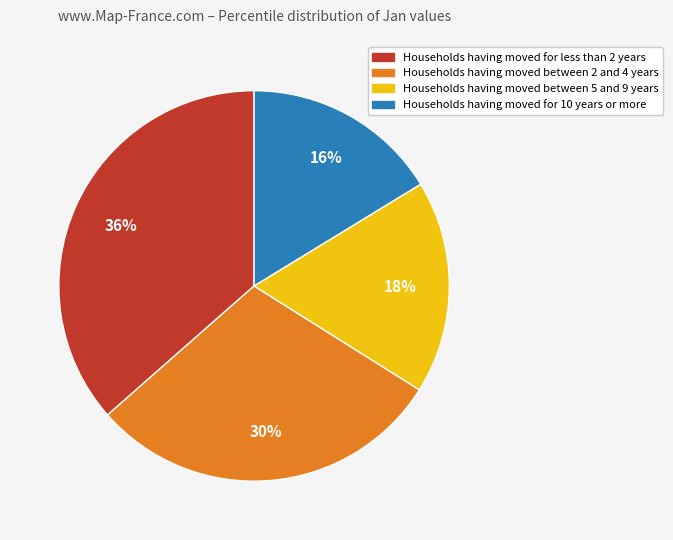

To the nearest percent, what is the average slice percentage?

25%